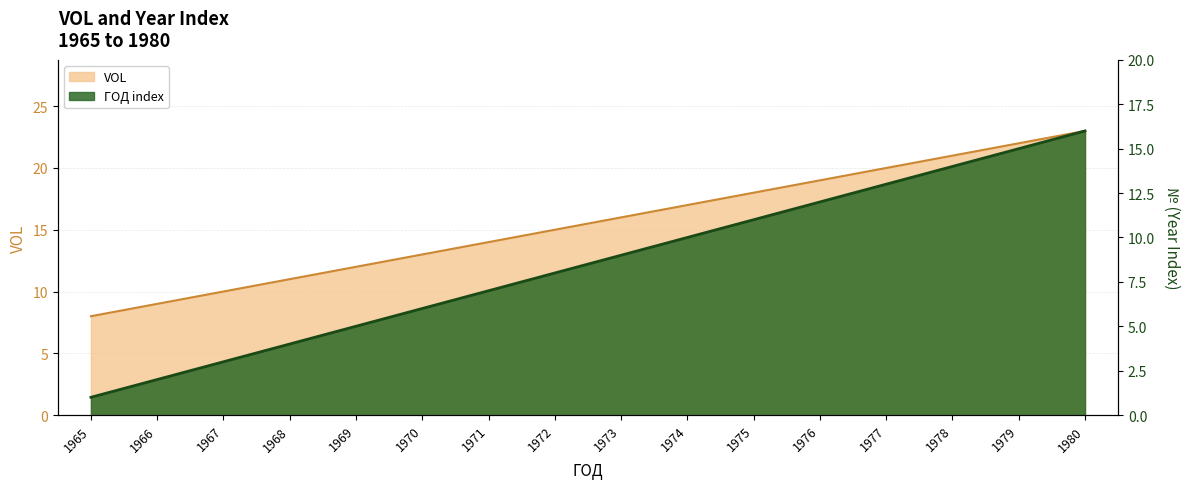

The value of ГОД_index at 1974 is 10. True or false?

True